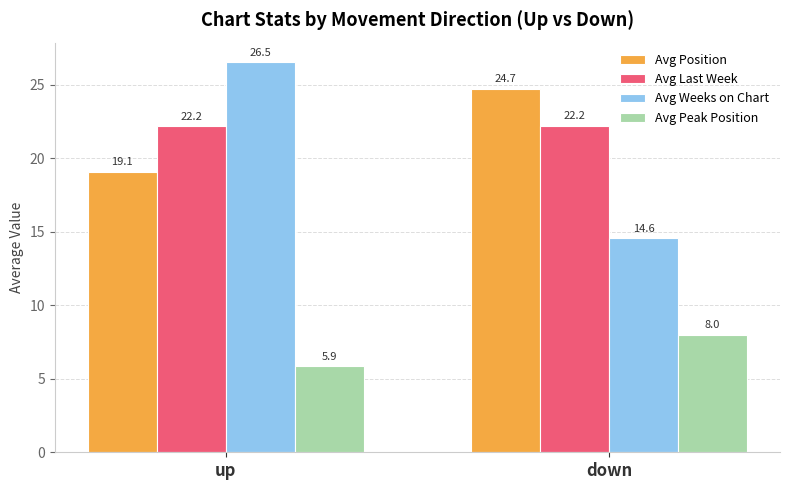

What is the approximate value of Avg Position at up?

19.1